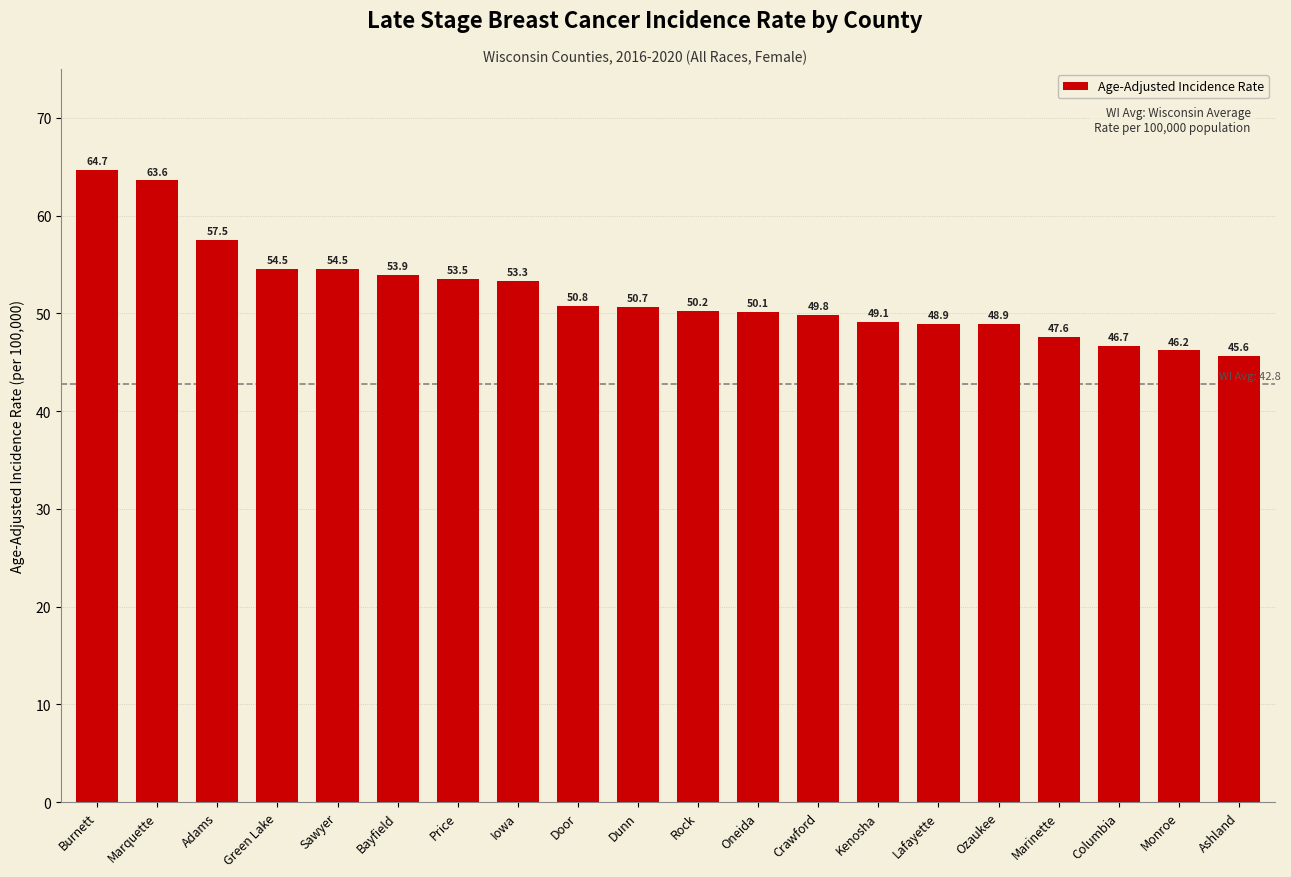

What is the difference between the maximum and minimum values?

19.1